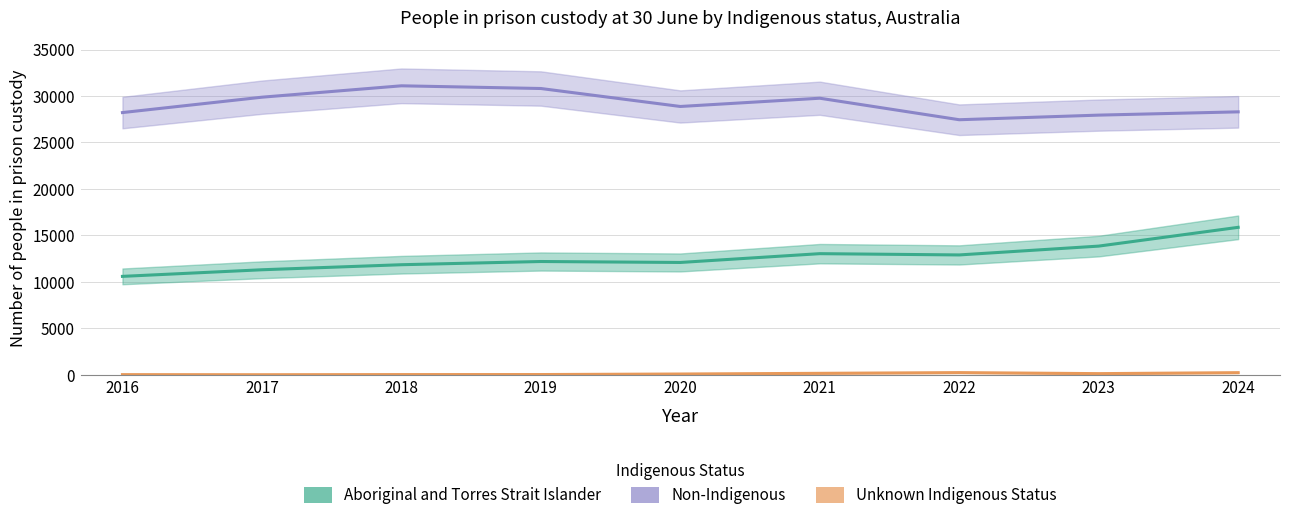

The value of Non-Indigenous at 2016 is 28216. True or false?

True